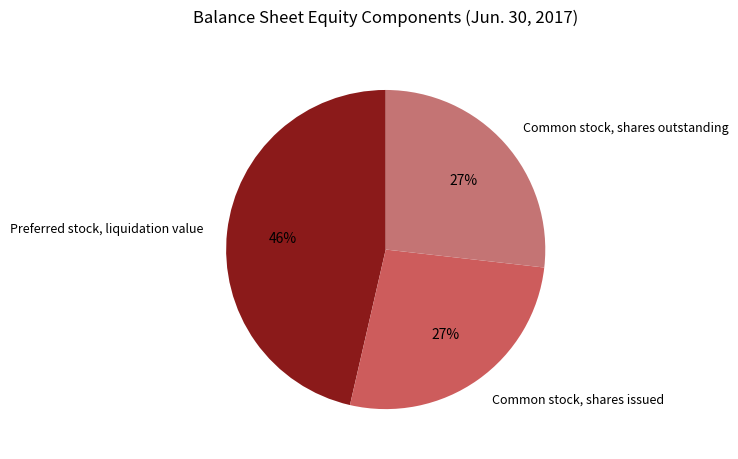

Does Common stock, shares issued represent more than half of the total?

No